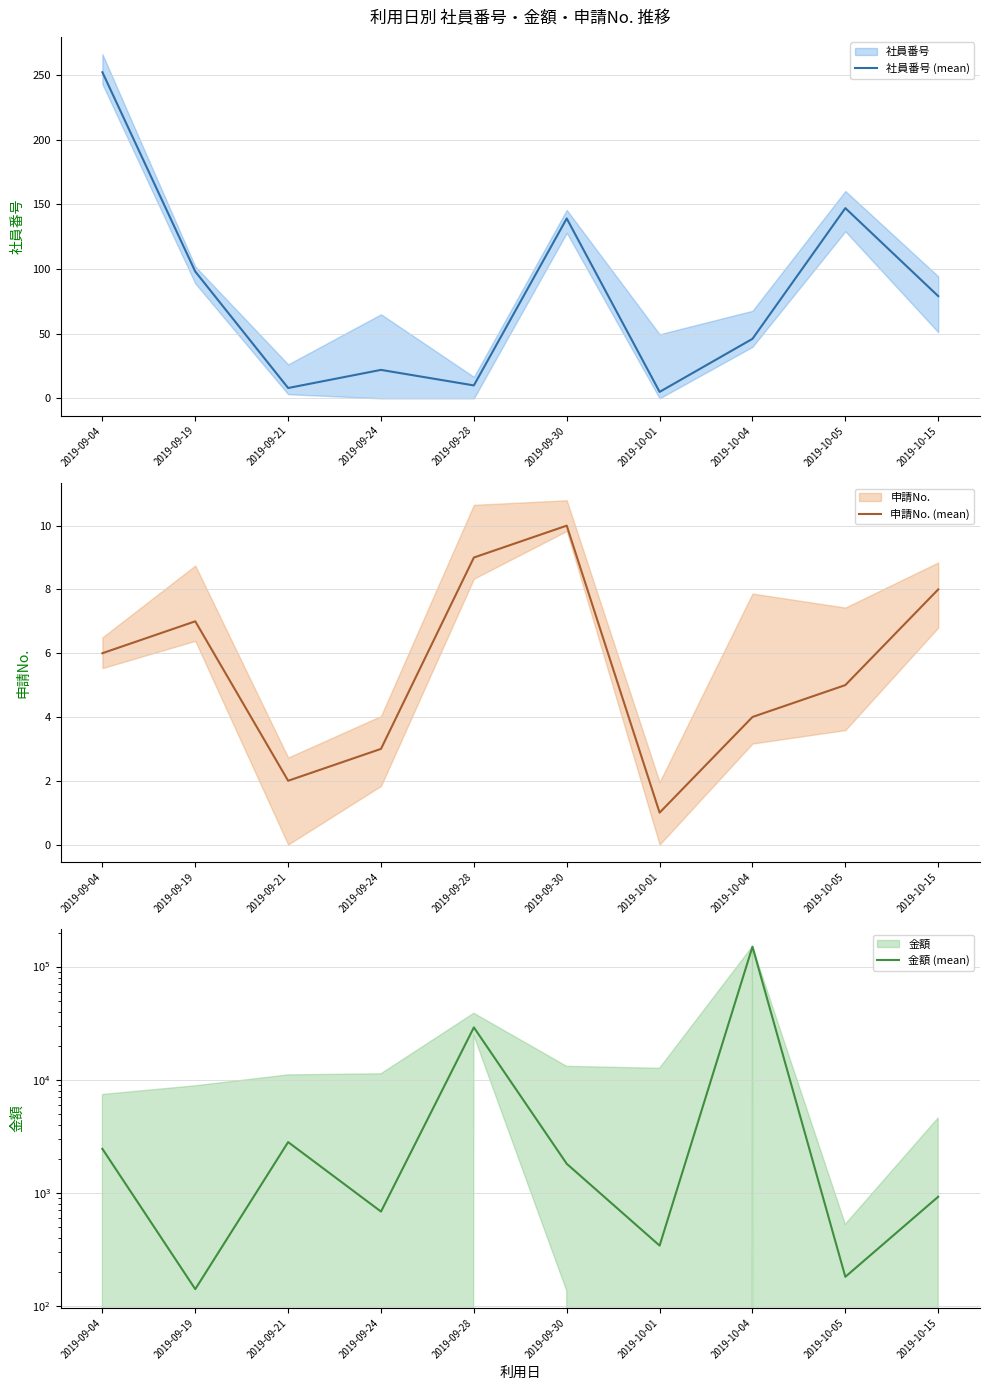

What is the difference between the maximum and minimum values in the 申請No. (mean) series?

9